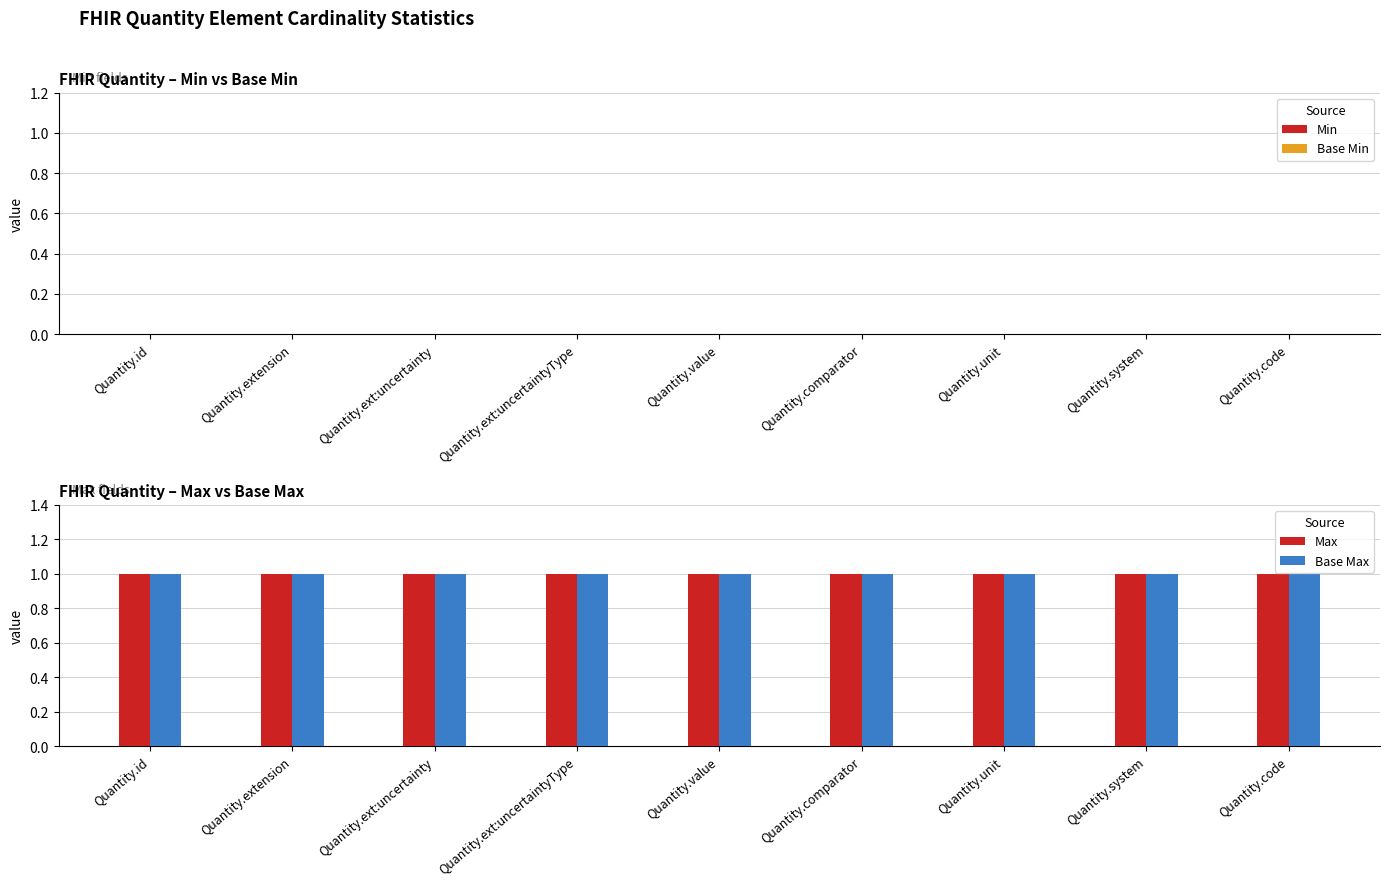

True or false: Base Min has a value of 0 at Quantity.comparator.

True